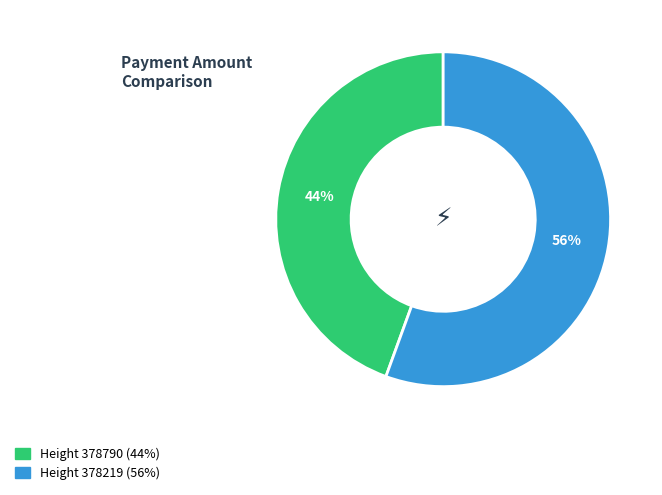

To the nearest percent, what is the average slice percentage?

50%